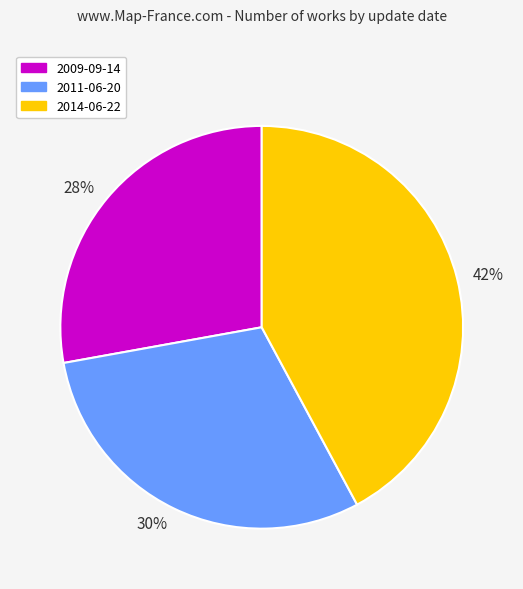

Which category has the biggest portion of the pie?

2014-06-22